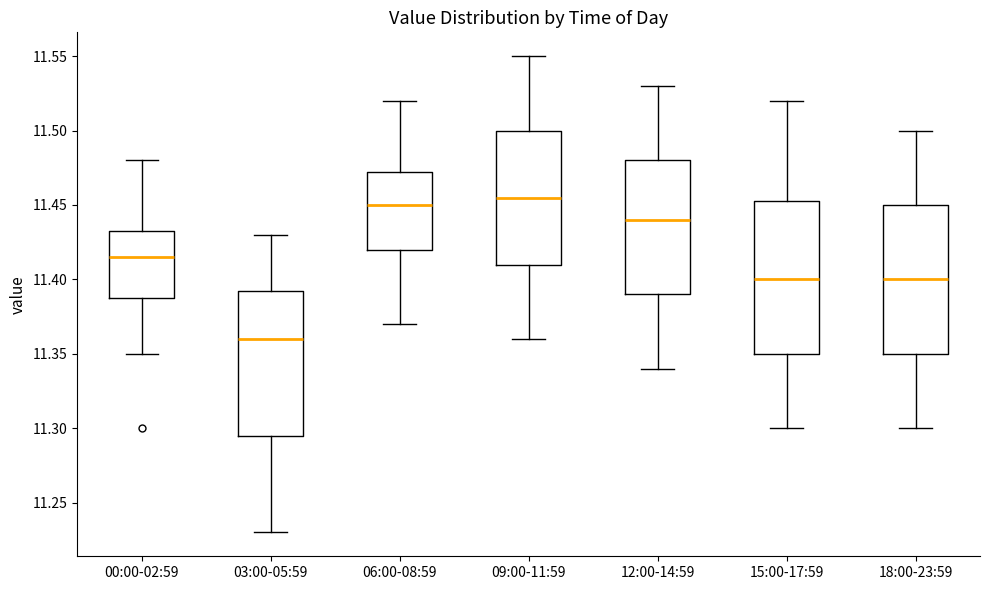

Where is the upper edge of the box for 09:00-11:59 on the y-axis? The values are not printed on the chart, so give them approximately, as read against the axis.

11.500